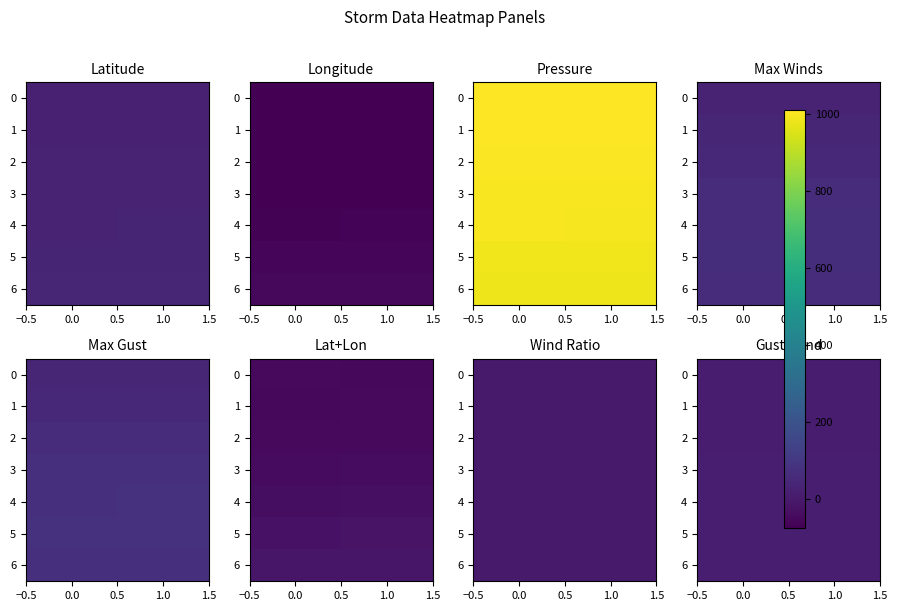

Rank the series by their maximum value, from lowest to highest.

0, 1, 2, 3, 4, 5, 6